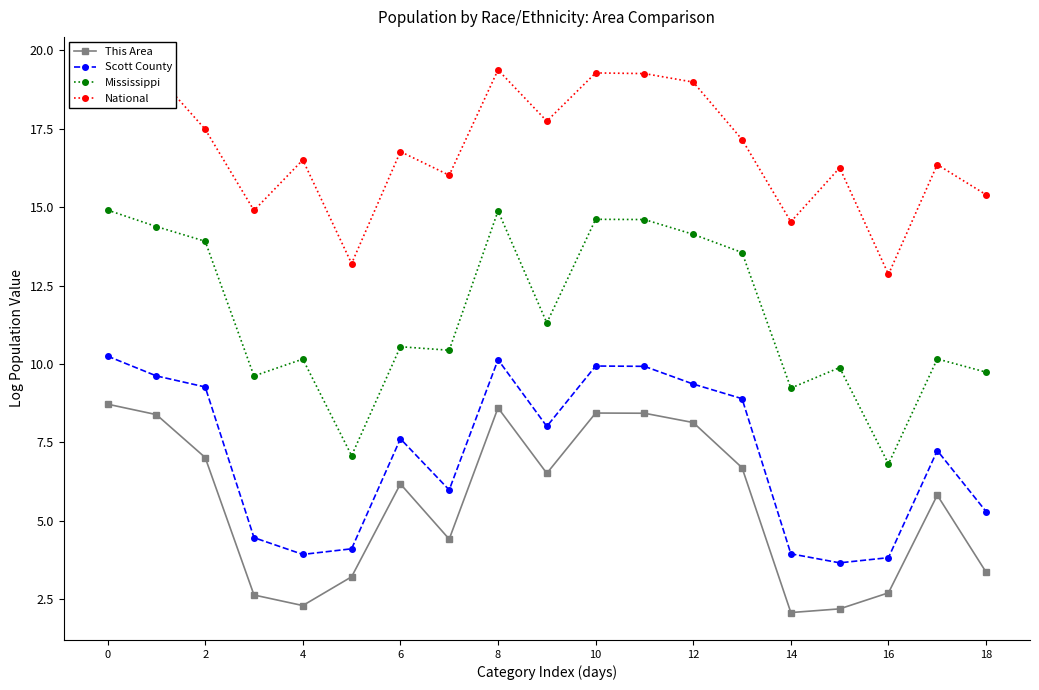

What is the greatest value displayed?

19.5